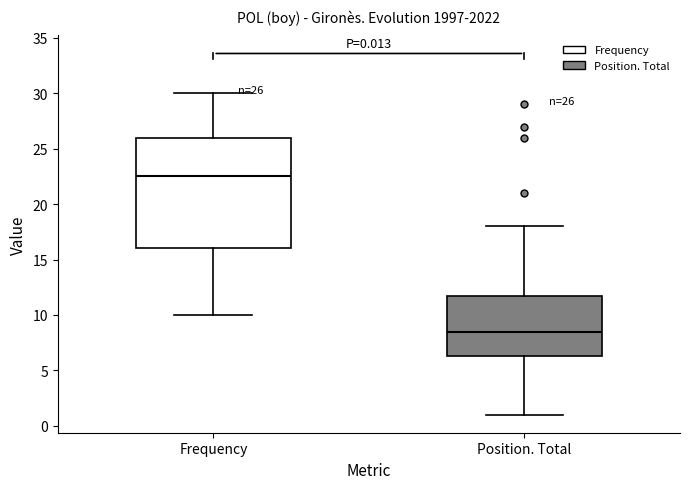

Which box's median line is the highest?

Frequency